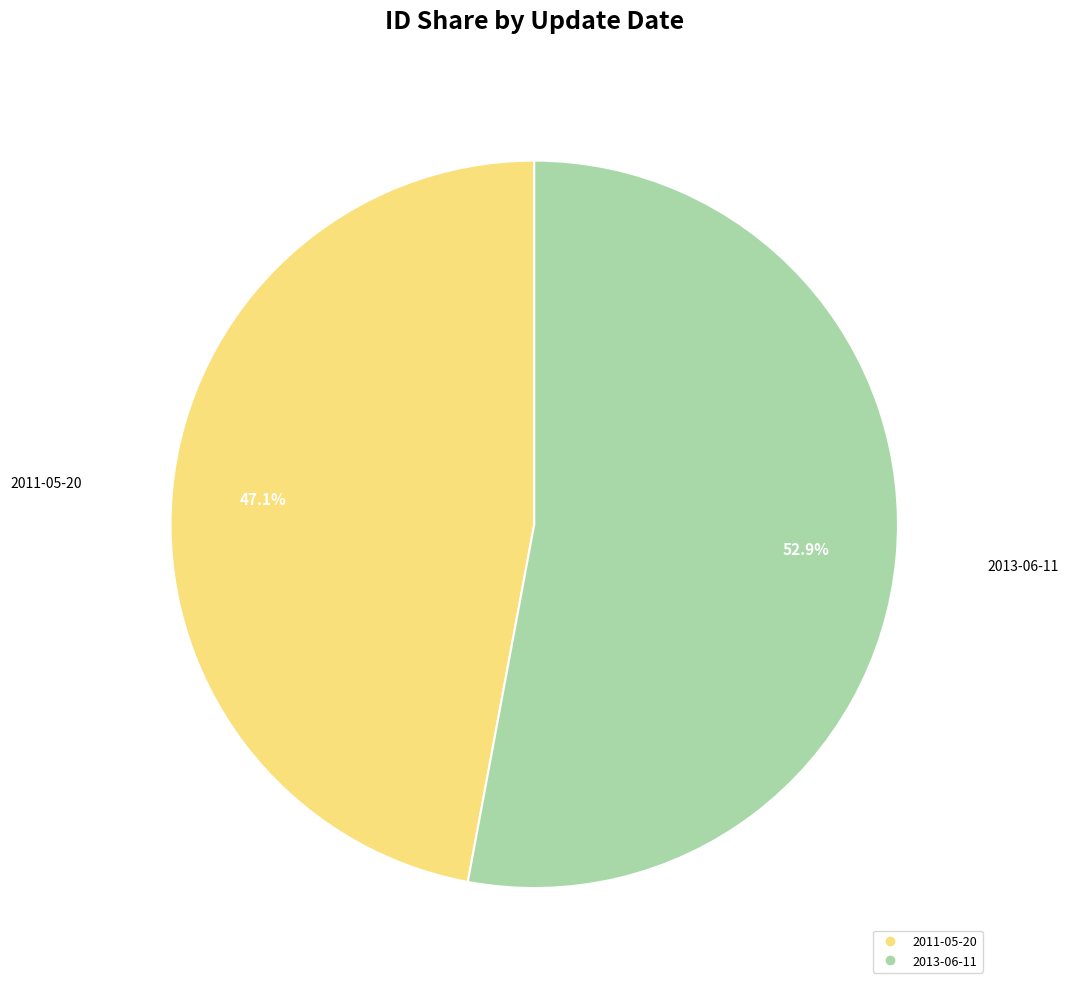

To the nearest percent, what is the average slice percentage?

50%